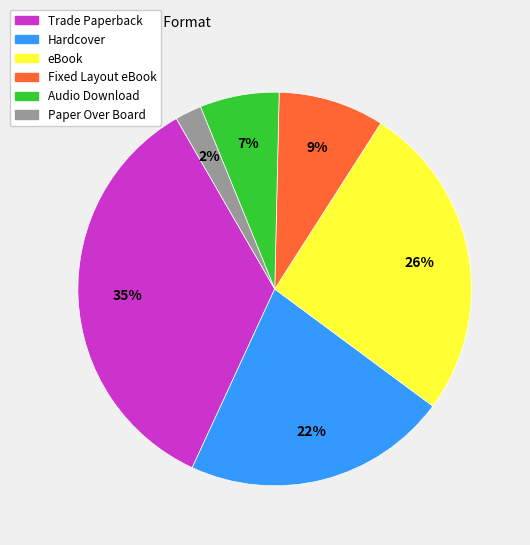

Which has a higher value, Hardcover or Paper Over Board?

Hardcover